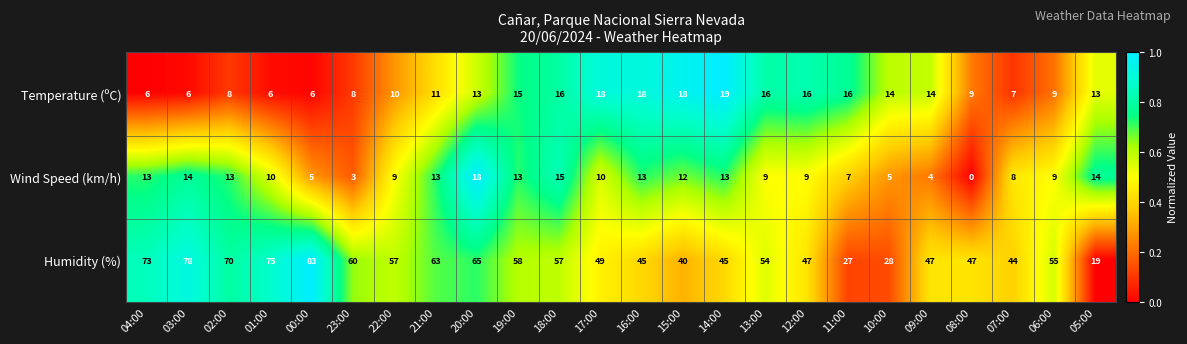

Where is Humidity (%) nearest to the value 51?

17:00